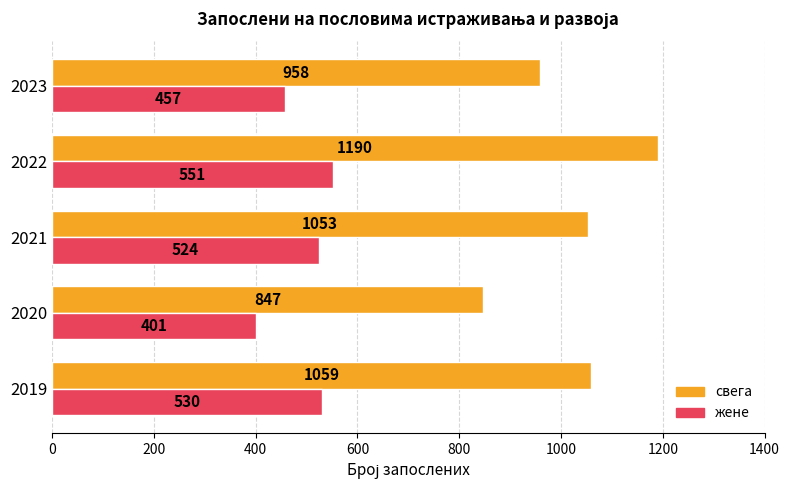

Is the value of жене at 2021 greater than the value of свега at 2019?

No